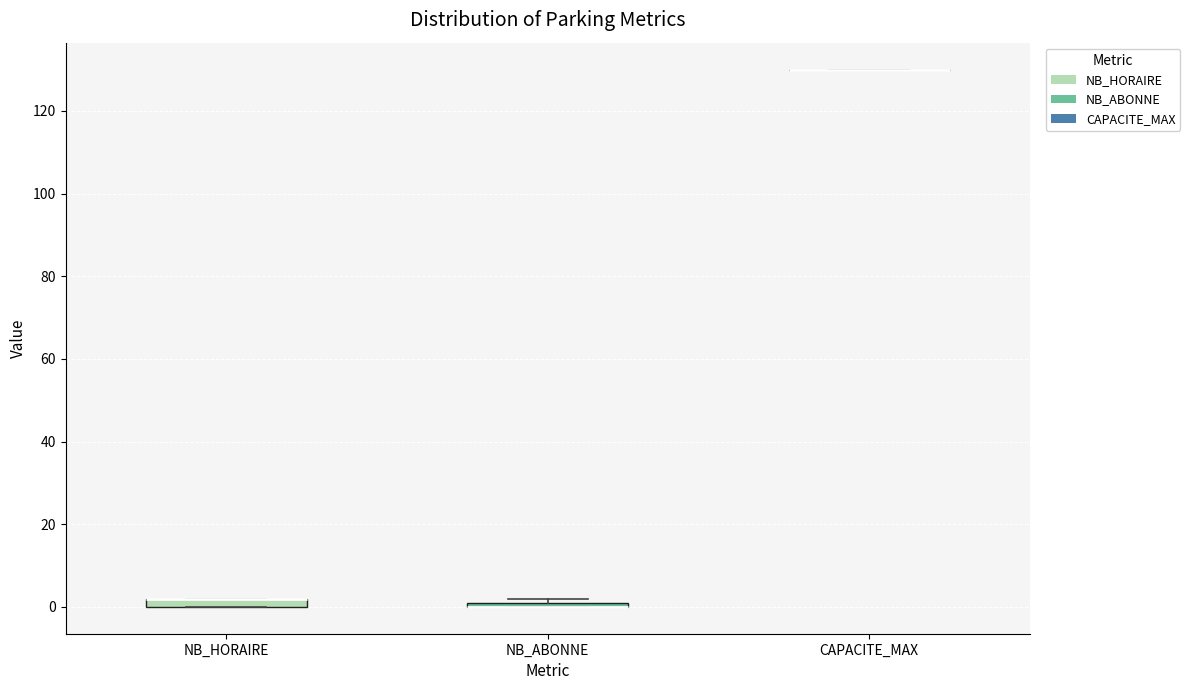

Where is the lower edge of the box for NB_HORAIRE on the y-axis? The values are not printed on the chart, so give them approximately, as read against the axis.

0